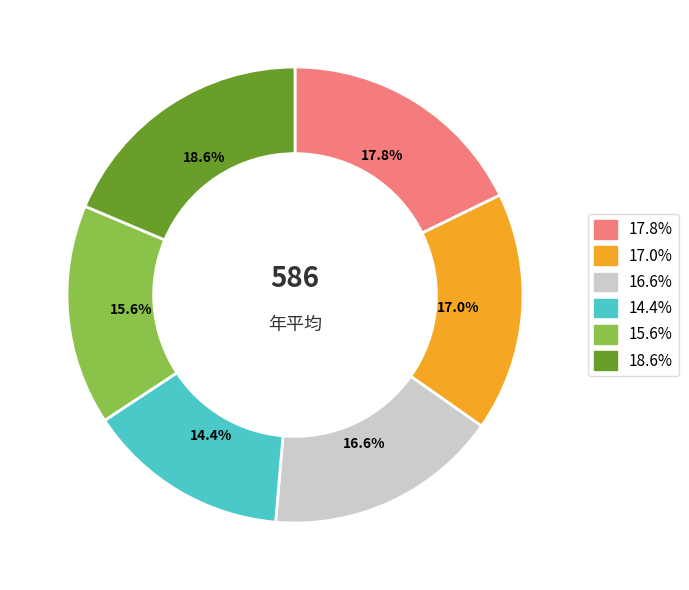

Does any single category account for the majority?

No